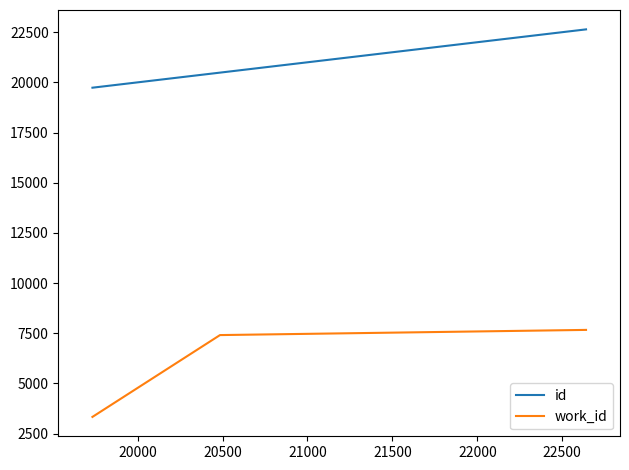

Rank the series by their average value, from highest to lowest.

id, work_id